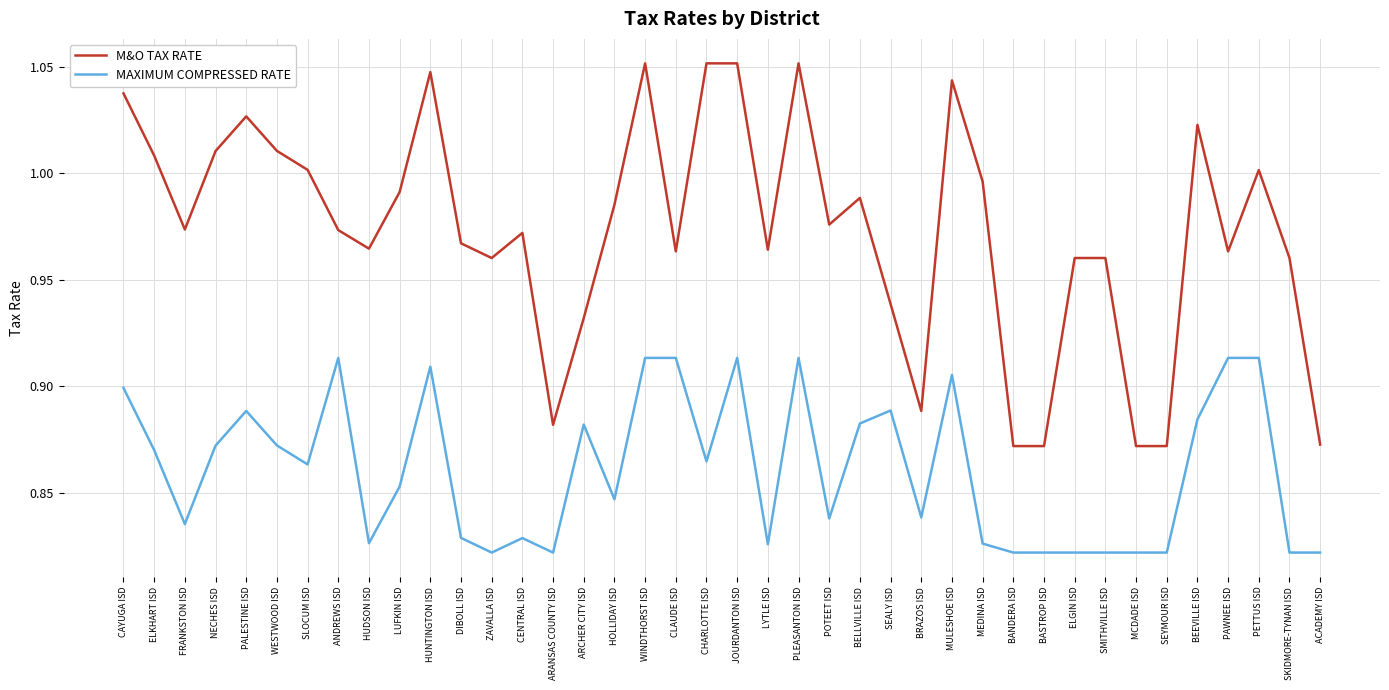

What position from the right is PALESTINE ISD?

36